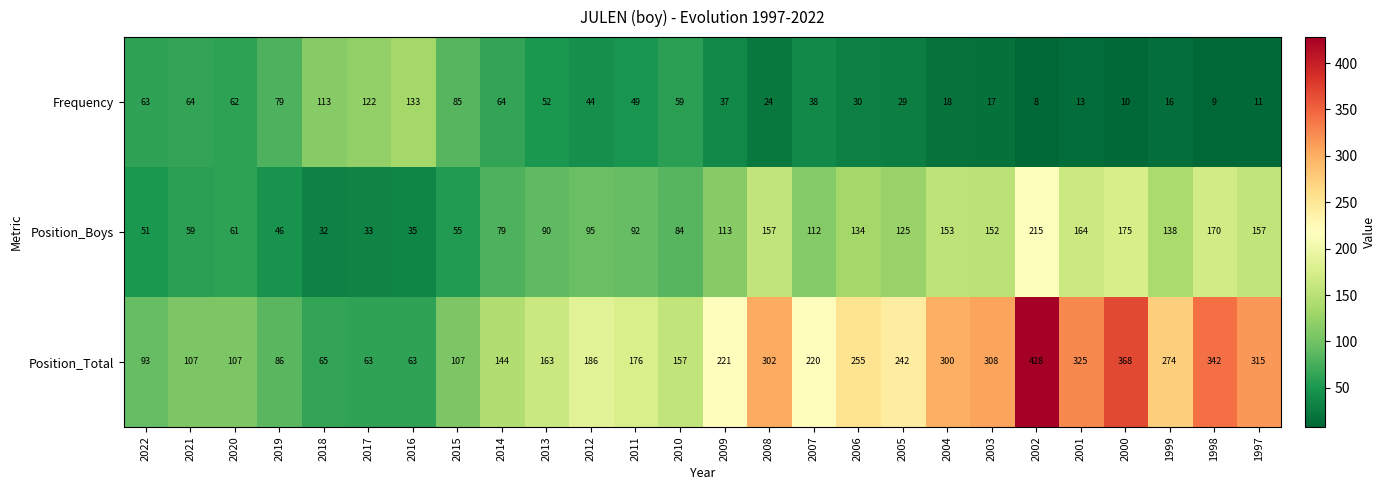

What is the maximum value for Position_Total?

428